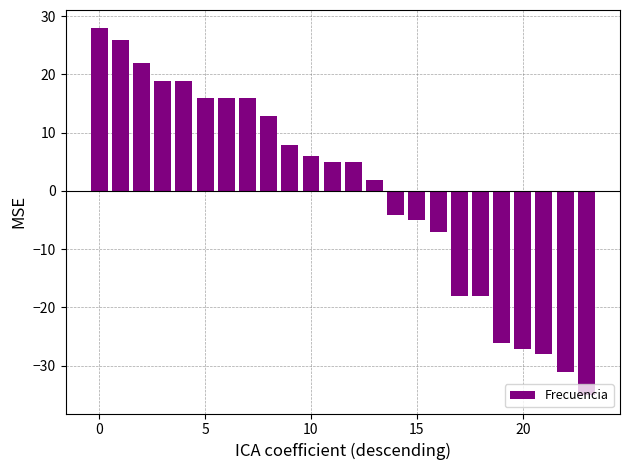

What is the value of the 10th bar from the left?

7.9